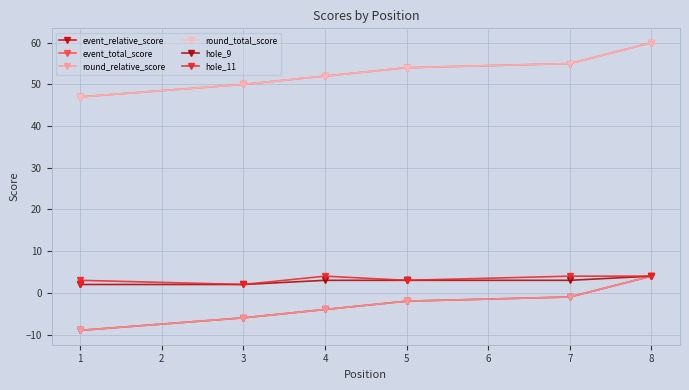

True or false: hole_9 and round_relative_score cross at least once.

False